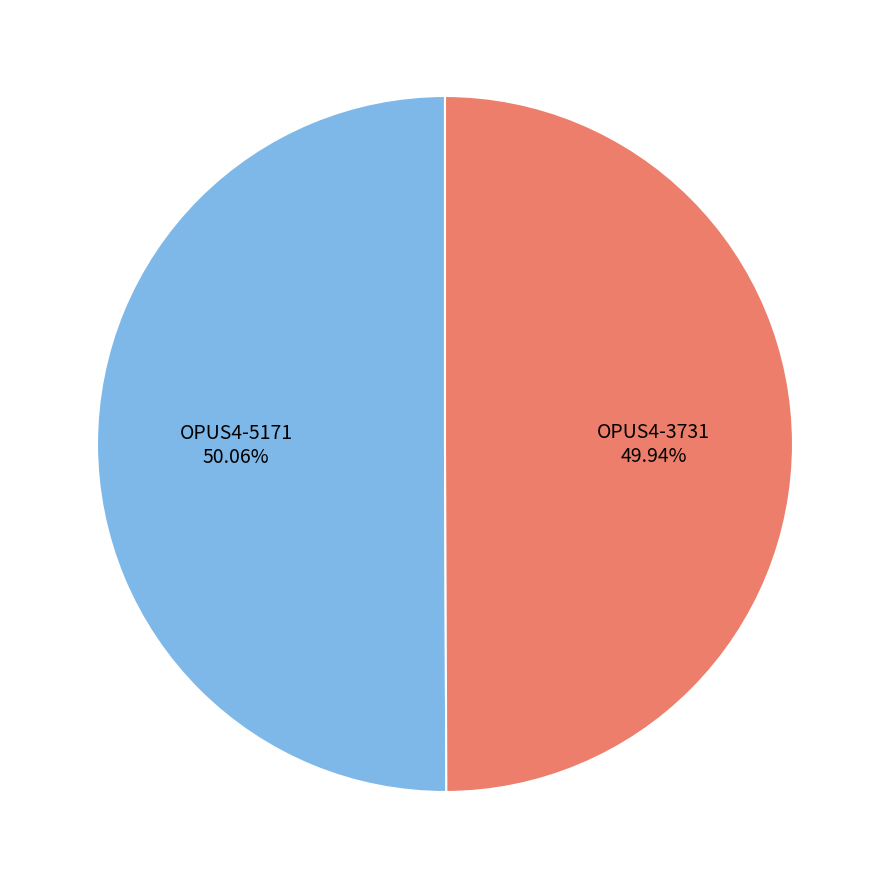

Is there a majority slice in this chart?

Yes